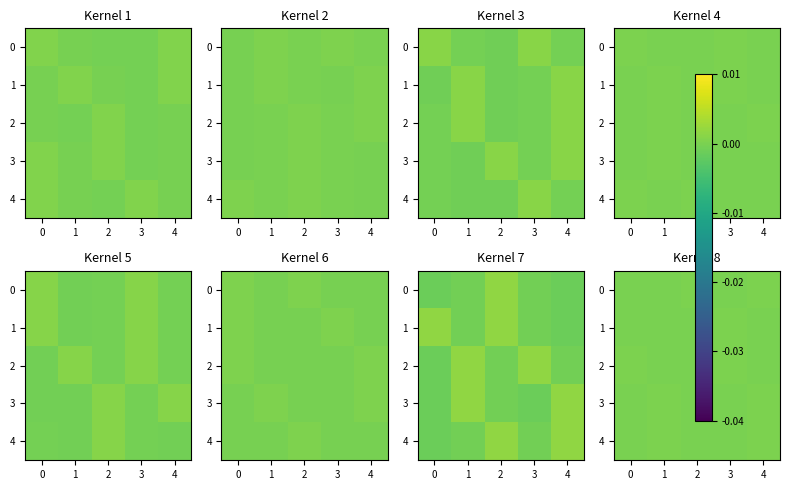

How many values in 0 are above zero?

2